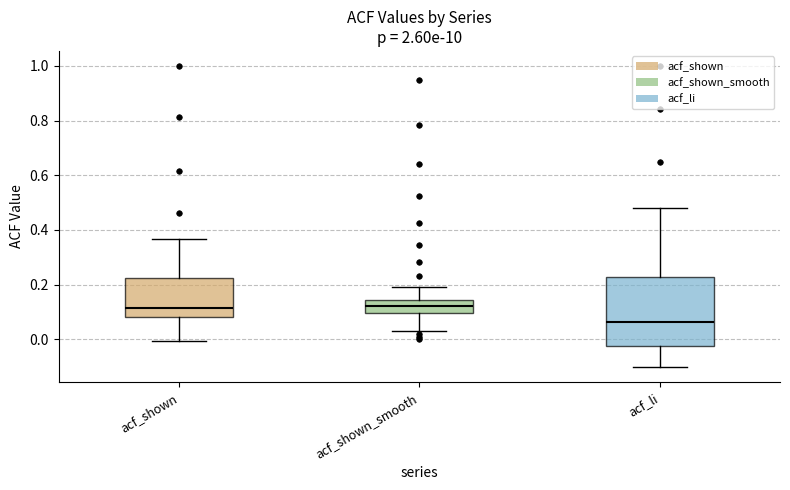

Reading left to right, transcribe this box plot: for each box, give where its median line is, the range the box spans, and where its two whiskers end, as read against the y-axis. The values are not printed on the chart, so give them approximately, as read against the axis.

acf_shown: median 0.12, box 0.08 to 0.22, whiskers 0.00 to 0.36
acf_shown_smooth: median 0.12, box 0.10 to 0.14, whiskers 0.04 to 0.20
acf_li: median 0.06, box -0.02 to 0.22, whiskers -0.10 to 0.48